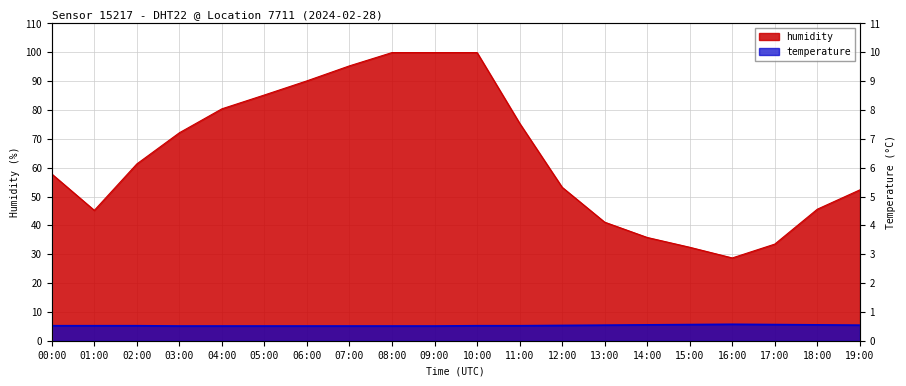

Reading left to right, transcribe all the data shown in this chart.

temperature: 5.2	5.2	5.2	5.1	5.1	5.1	5.1	5.1	5.1	5.1	5.2	5.2	5.3	5.4	5.5	5.6	5.7	5.6	5.5	5.4
humidity: 57.8	45.2	61.3	72.1	80.4	85.2	90.1	95.3	99.9	99.9	99.9	75.4	53.2	41.1	35.8	32.4	28.7	33.5	45.6	52.3